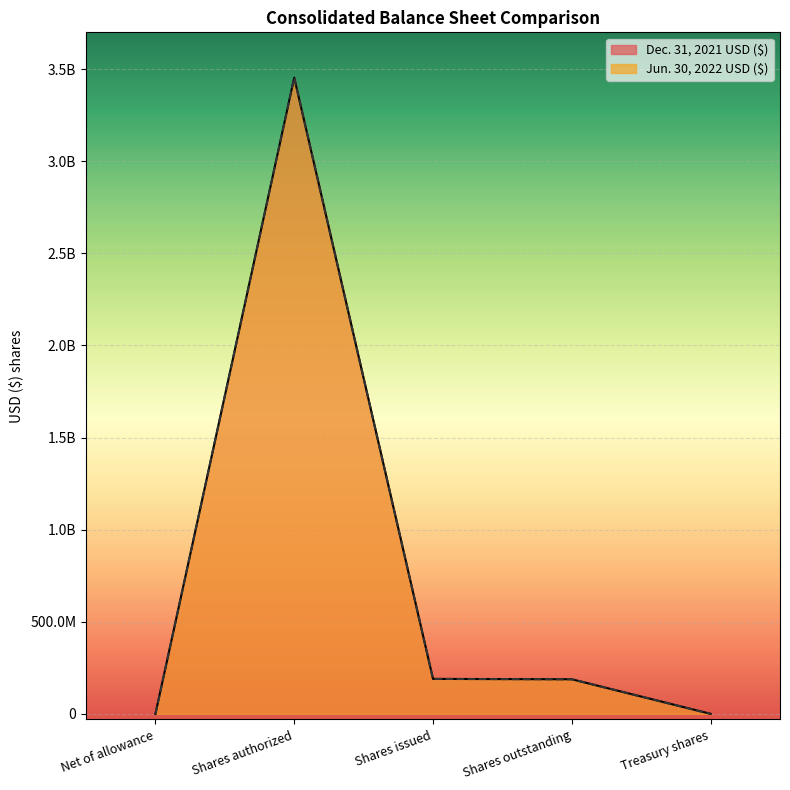

What position from the right is Shares issued?

3